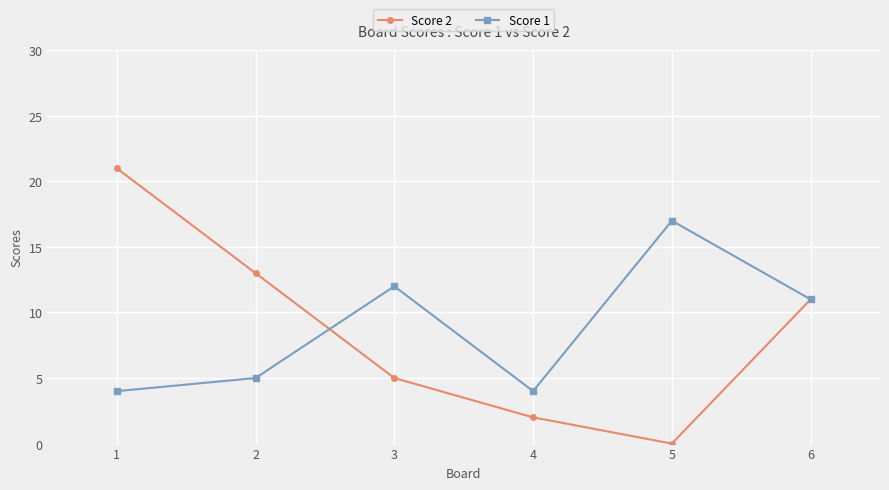

Between which two adjacent categories do Score 1 and Score 2 first intersect?

2 and 3